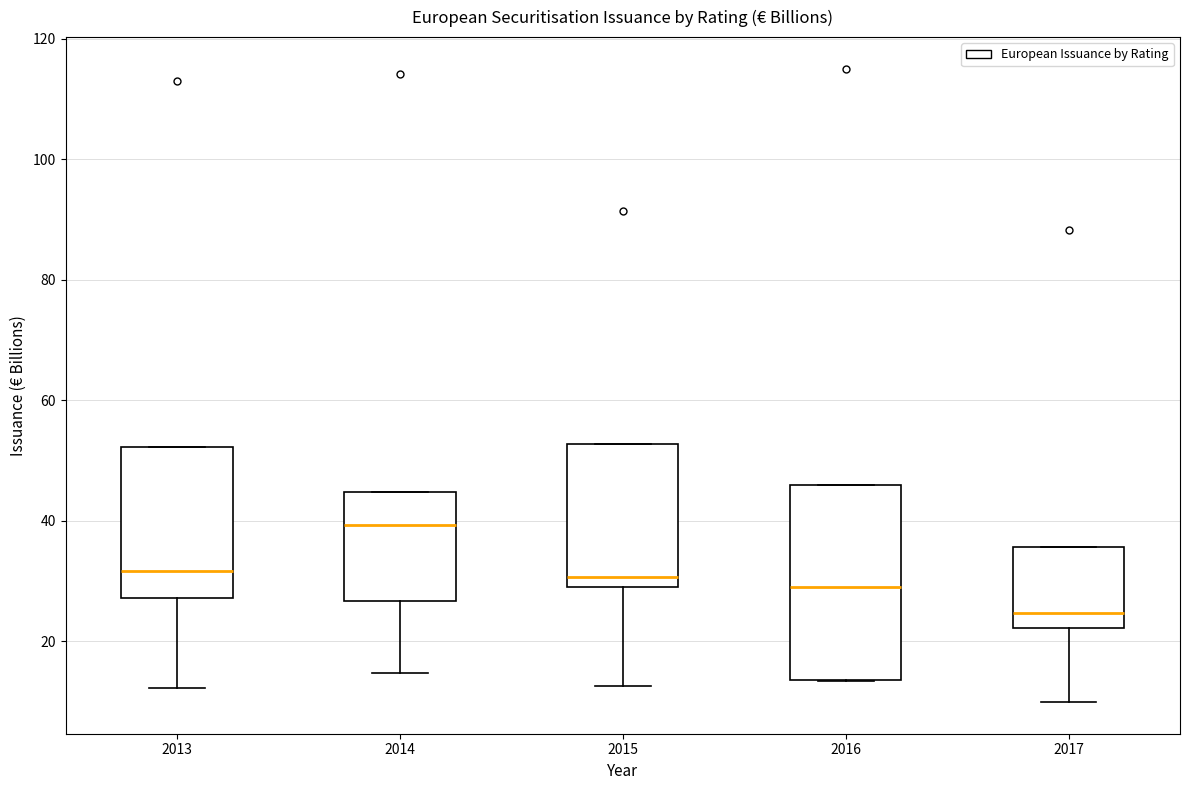

Which box has the lowest median line?

2017